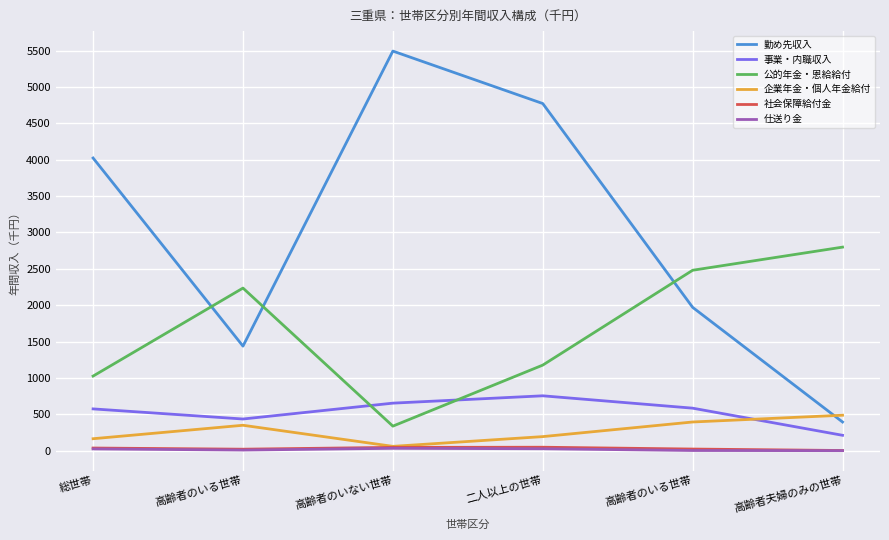

What are all the series names shown in the legend?

勤め先収入, 事業・内職収入, 公的年金・恩給給付, 企業年金・個人年金給付, 社会保障給付金, 仕送り金